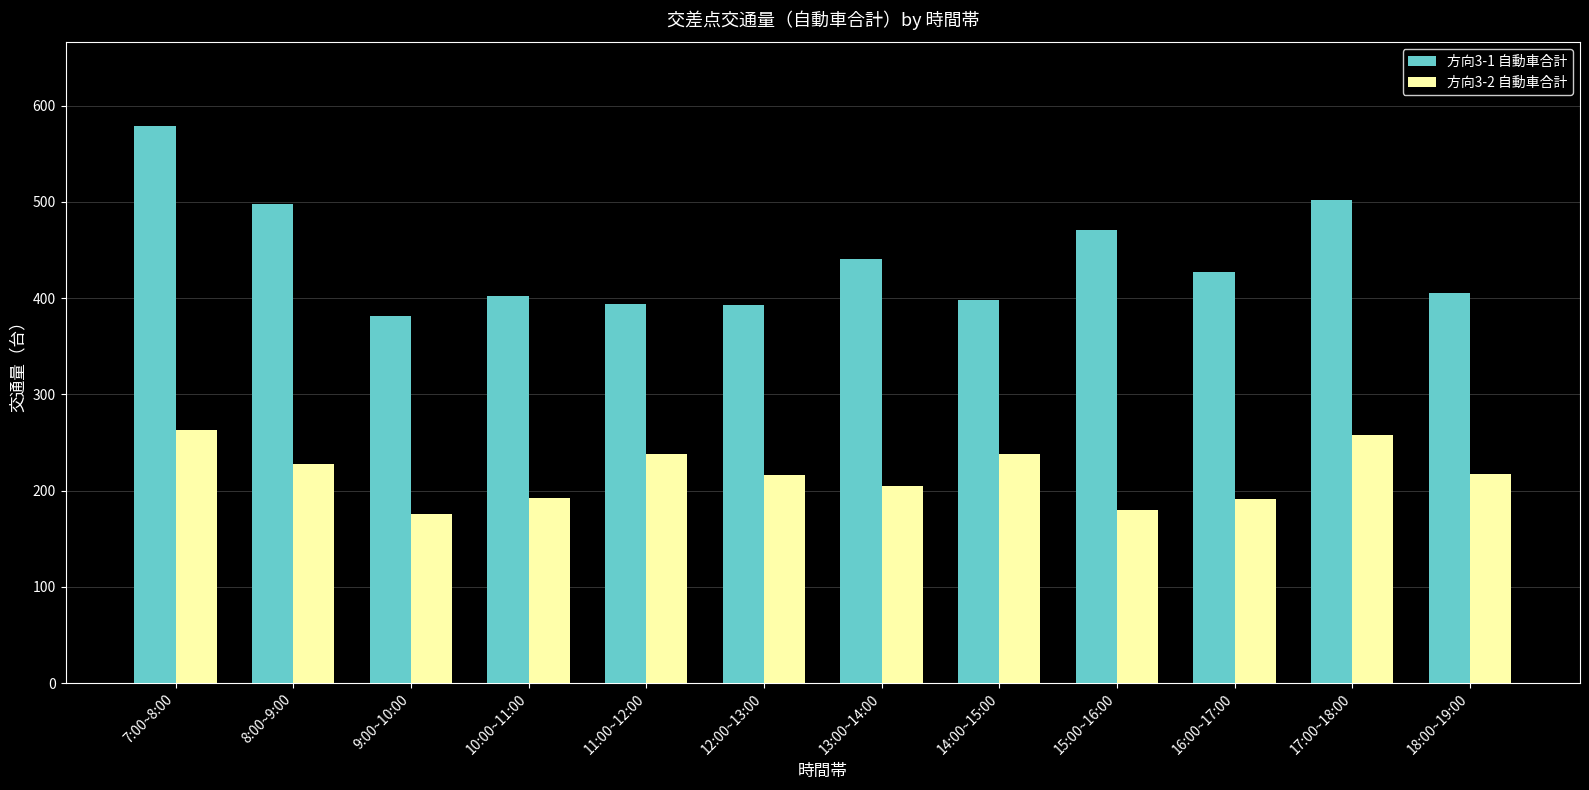

What is the total value across all series at 14:00~15:00?

636